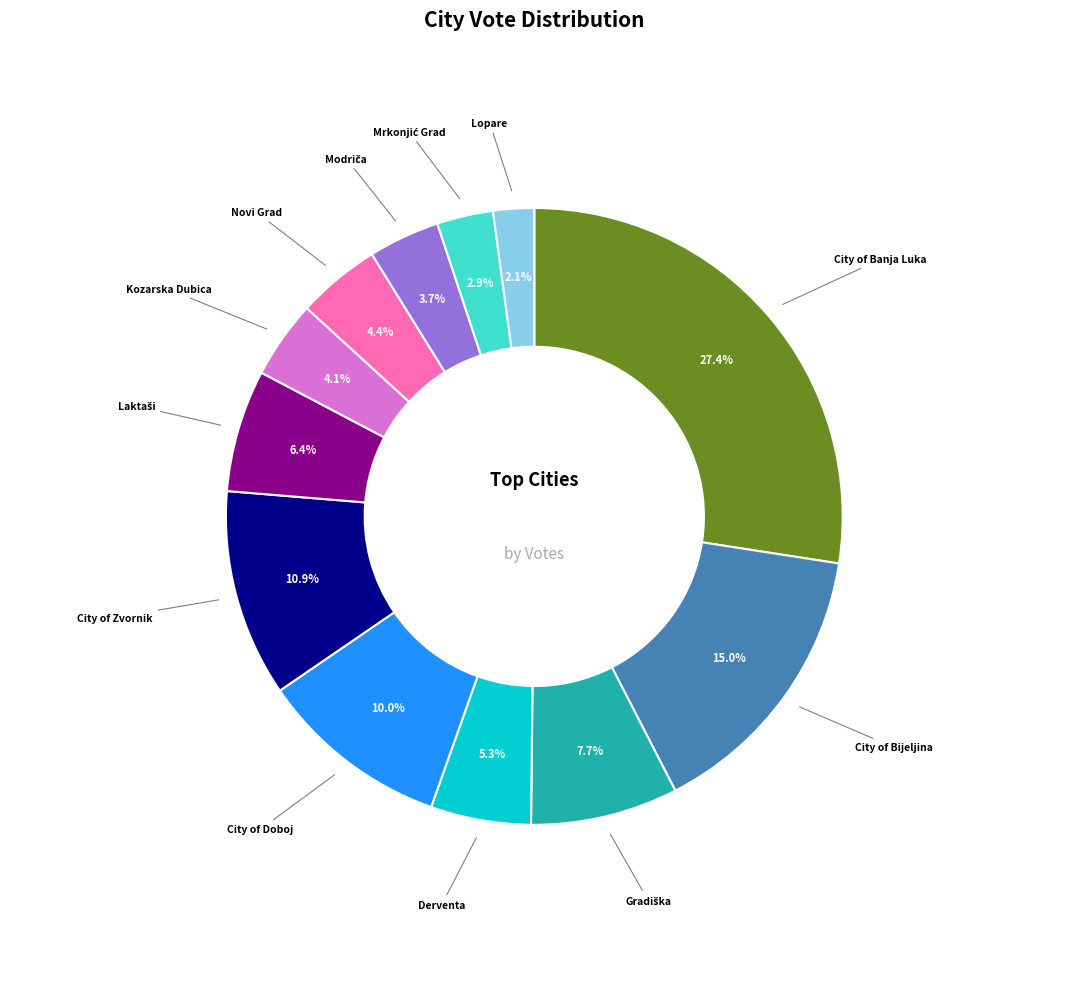

How many slices are in this pie chart?

12